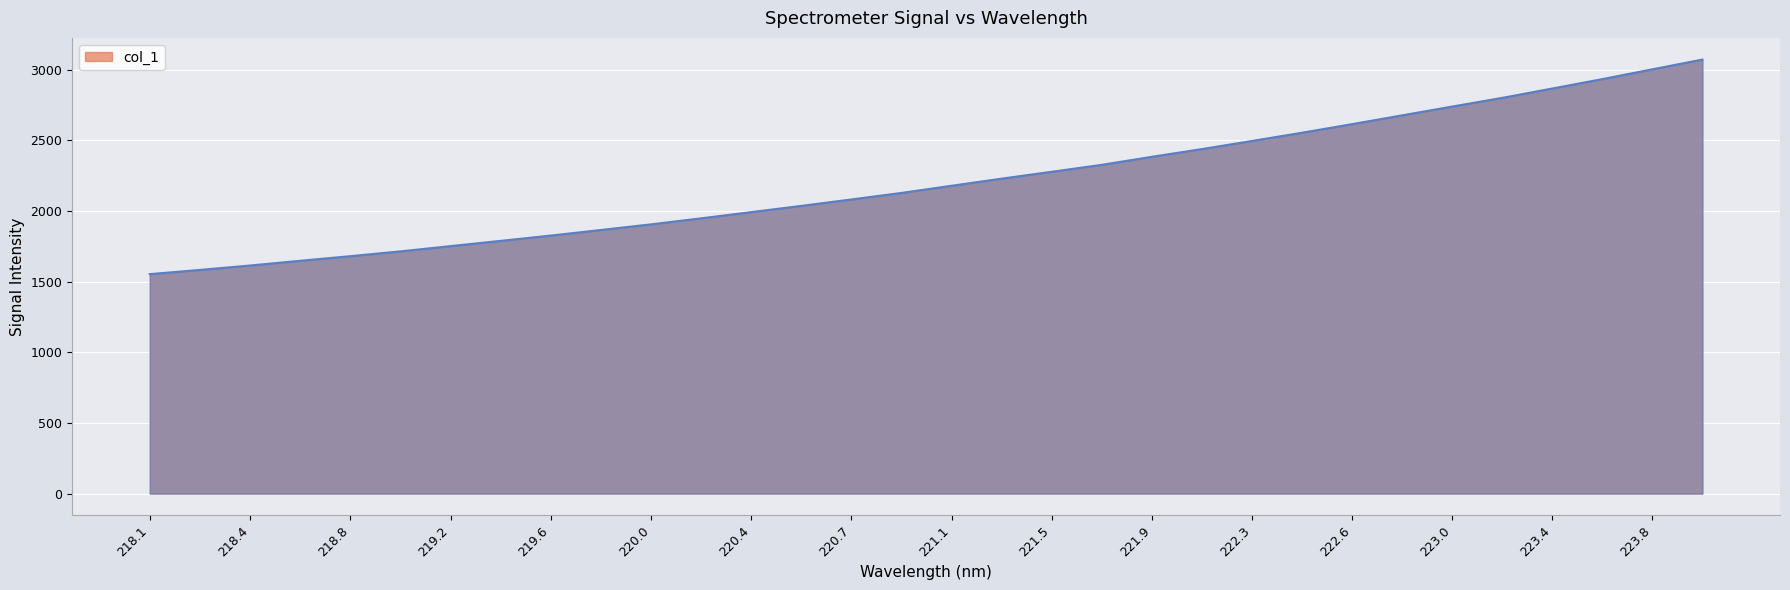

What is the greatest value displayed?

3072.2